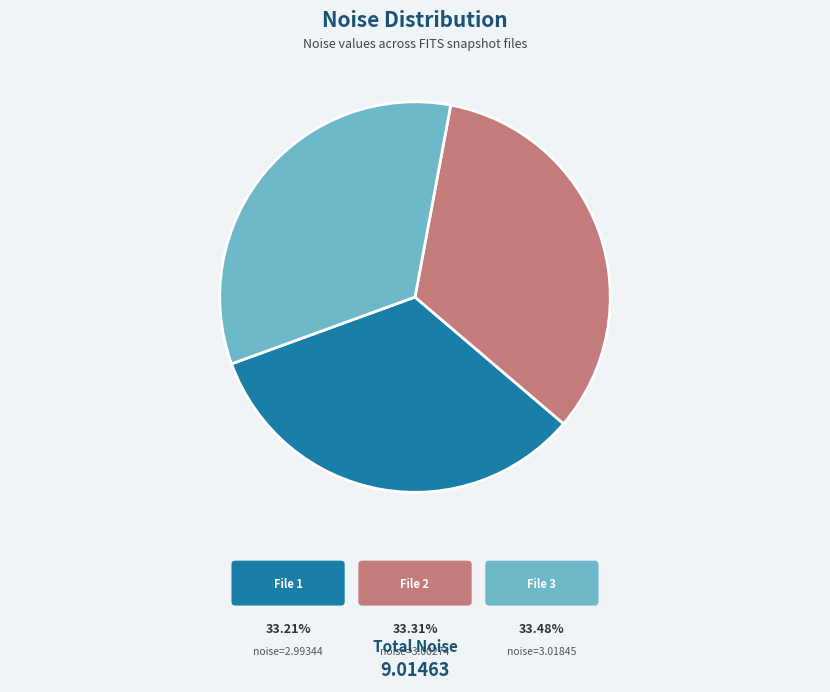

Does any single category account for the majority?

No